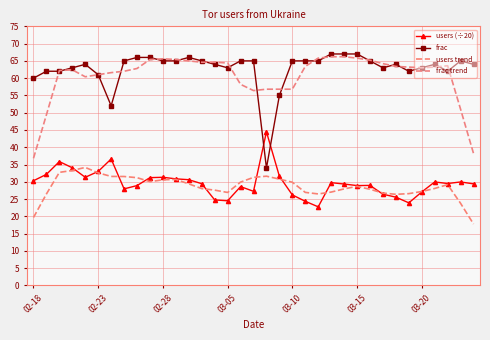

How many values in the users trend series are below 28?

15